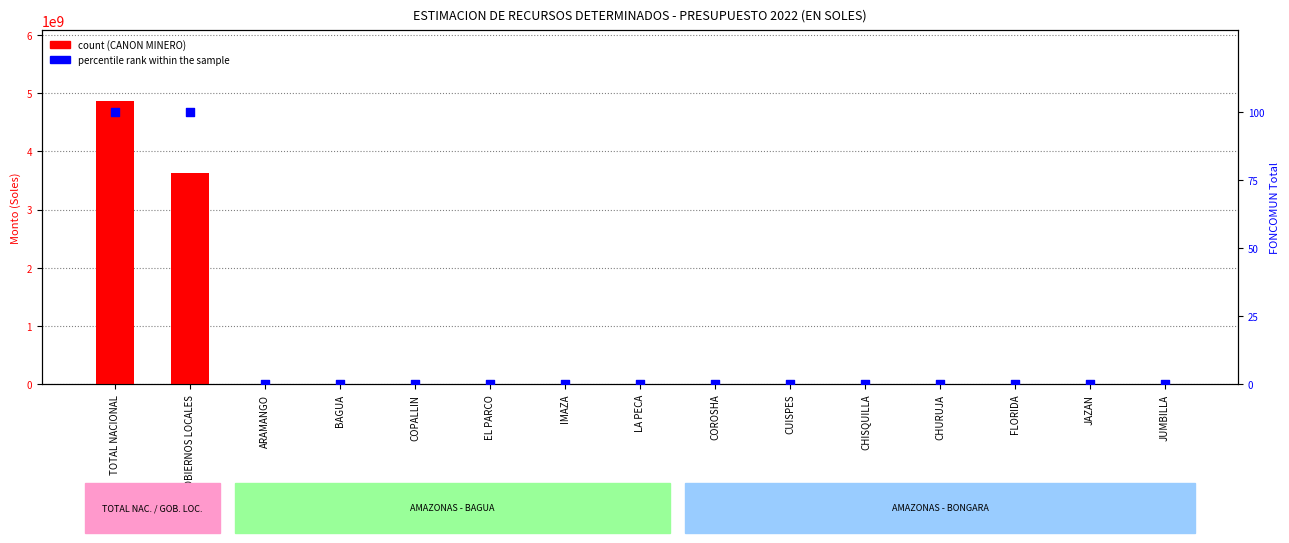

Which series reaches the maximum Y coordinate?

CANON MINERO